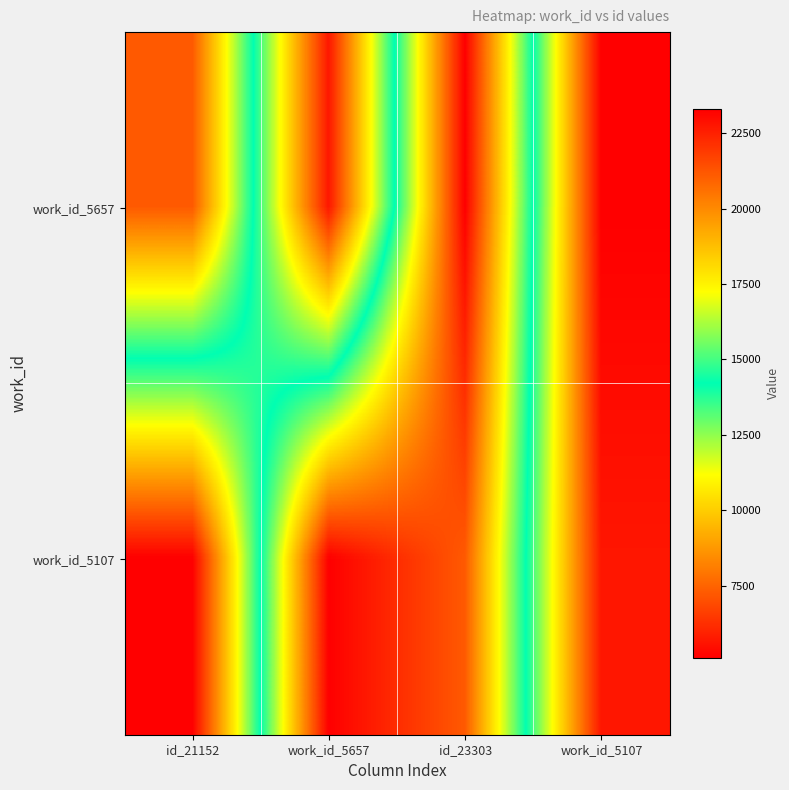

Reading right to left, list all the values displayed in this chart.

work_id_5657: work_id_5107=5107	id_23303=23303	work_id_5657=5657	id_21152=21152
work_id_5107: work_id_5107=5657	id_23303=21152	work_id_5657=23303	id_21152=5107